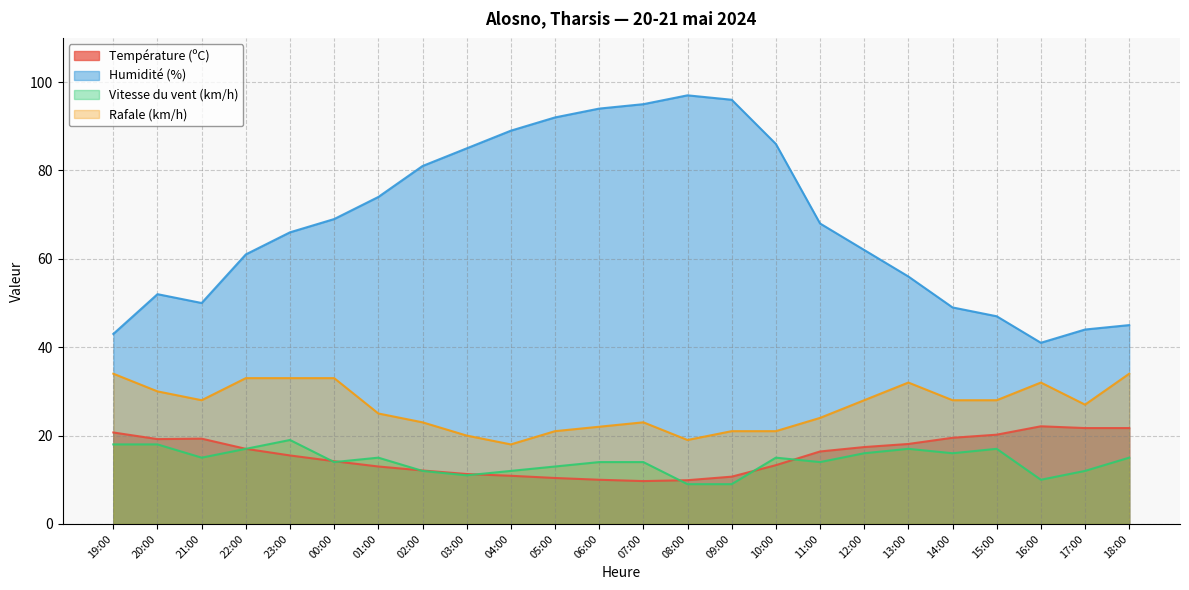

Where does the Température (ºC) series first go above 16?

19:00